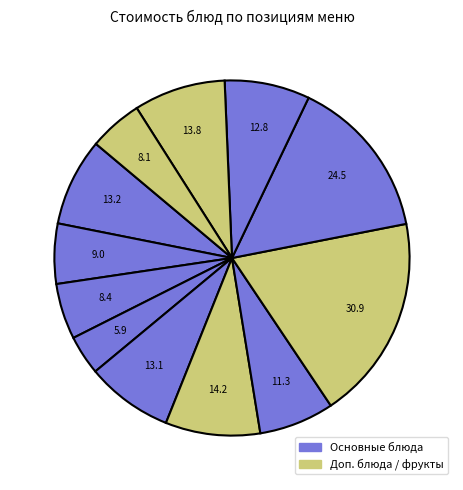

How many segments does this pie chart have?

12